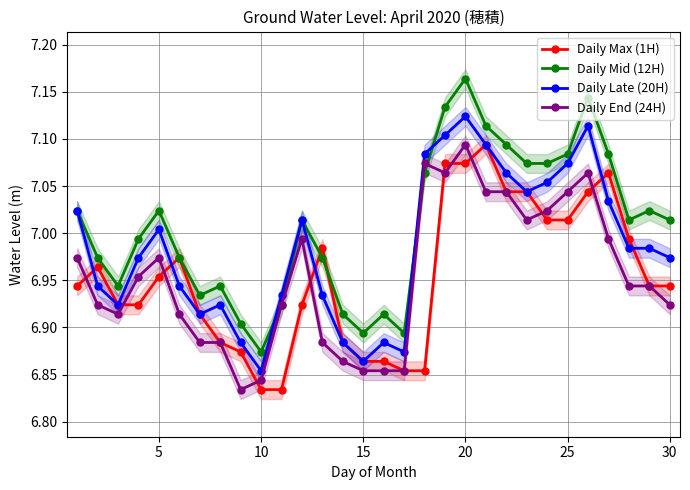

Which series ends up on top after the final intersection of Daily Max (1H) and Daily End (24H)?

Daily Max (1H)